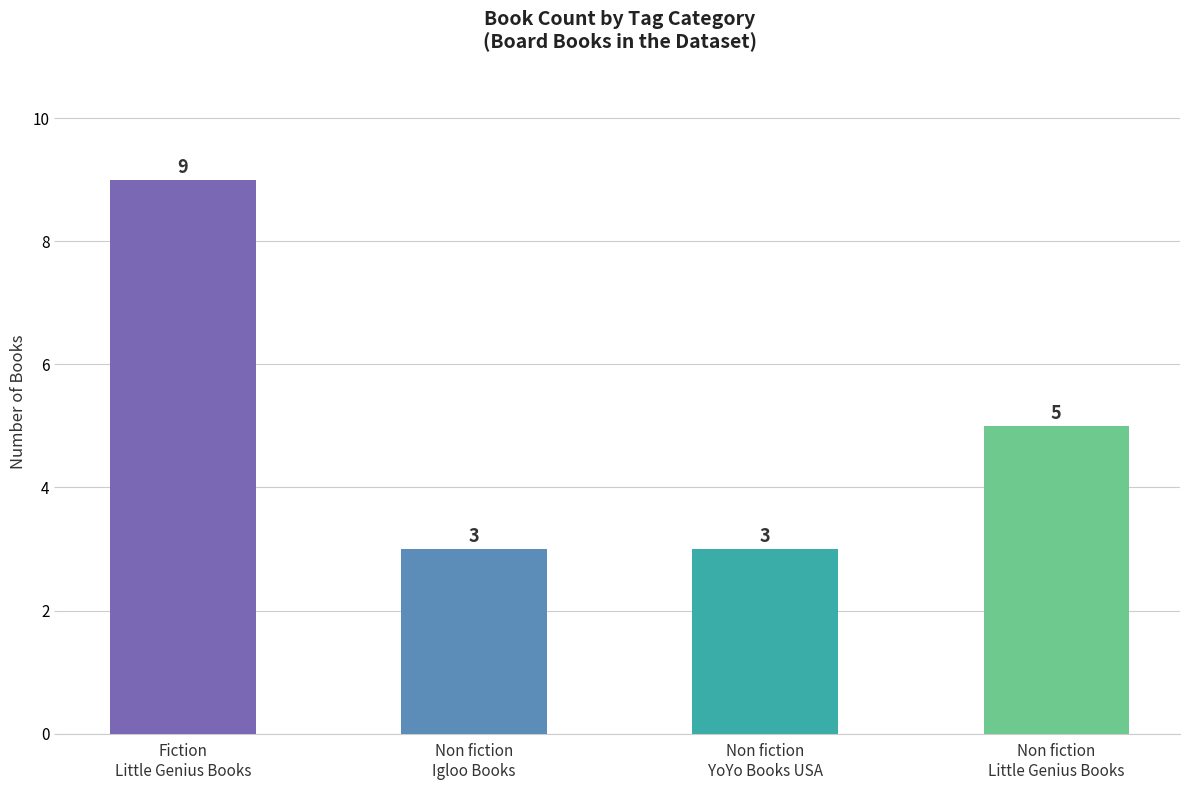

What is the change in value from Non fiction
Igloo Books to Non fiction
Little Genius Books?

+2